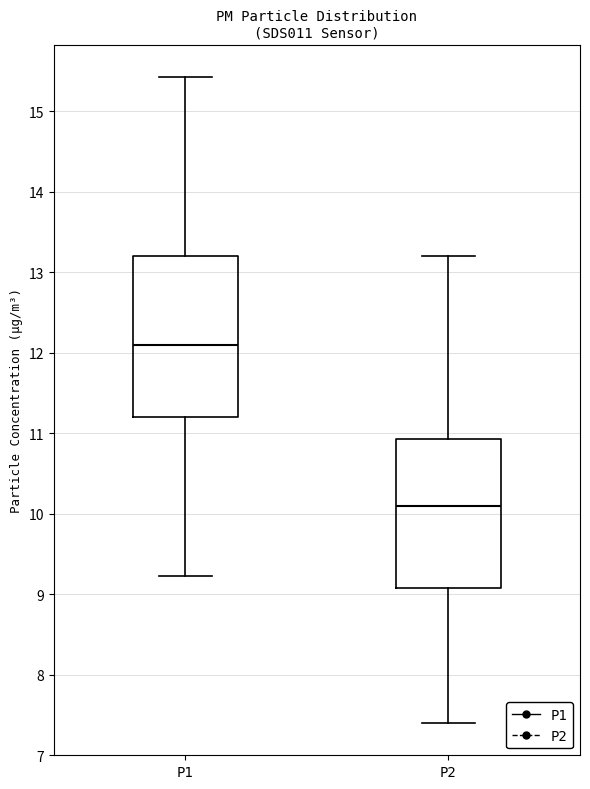

Where does the lower whisker of the box for P1 end on the y-axis? The values are not printed on the chart, so give them approximately, as read against the axis.

9.2